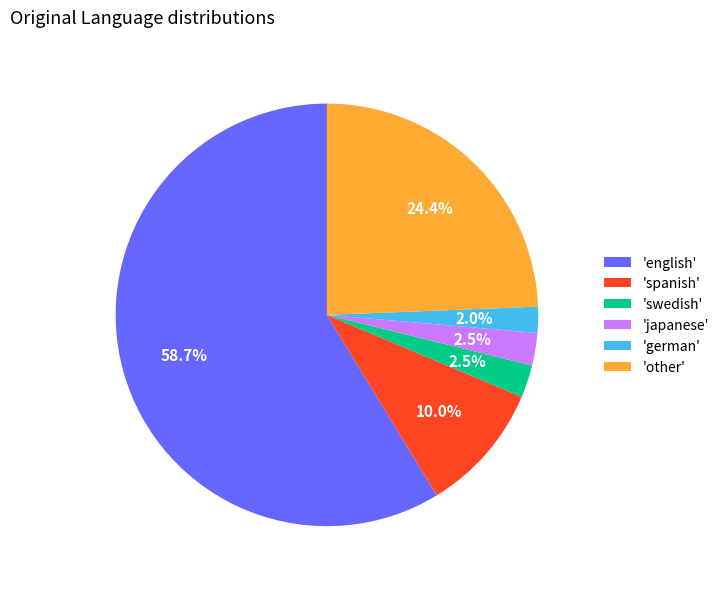

How much of the chart is everything except 'other'?

75.6%